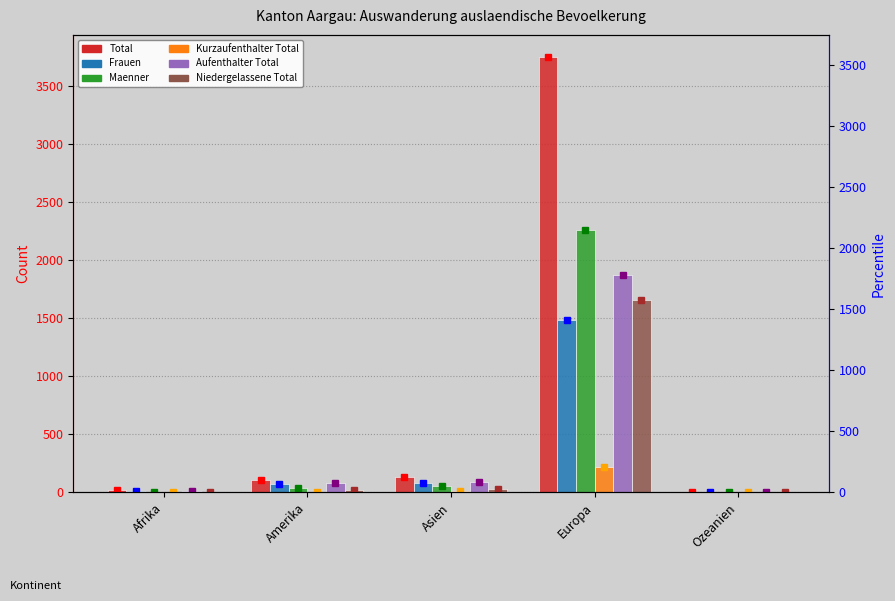

Which series has the largest range (max minus min)?

Total